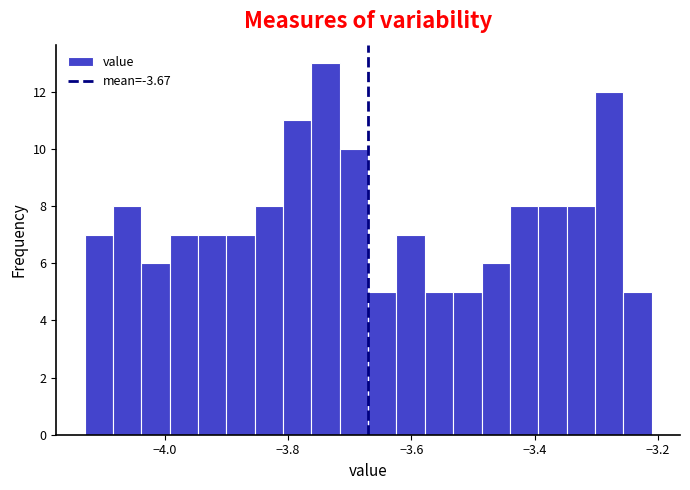

Around what value on the x-axis is the tallest bar? Give the approximate position of its centre, as read against the axis.

-3.74